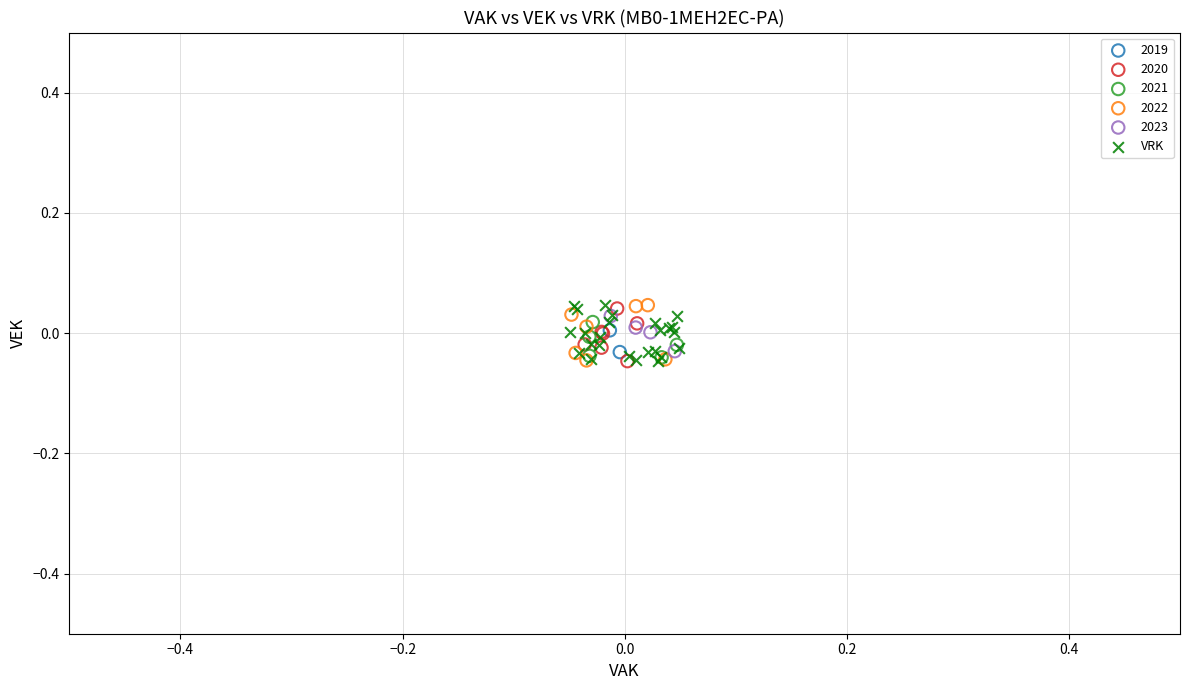

What are all the series names shown in the legend?

2019, 2020, 2021, 2022, 2023, VRK